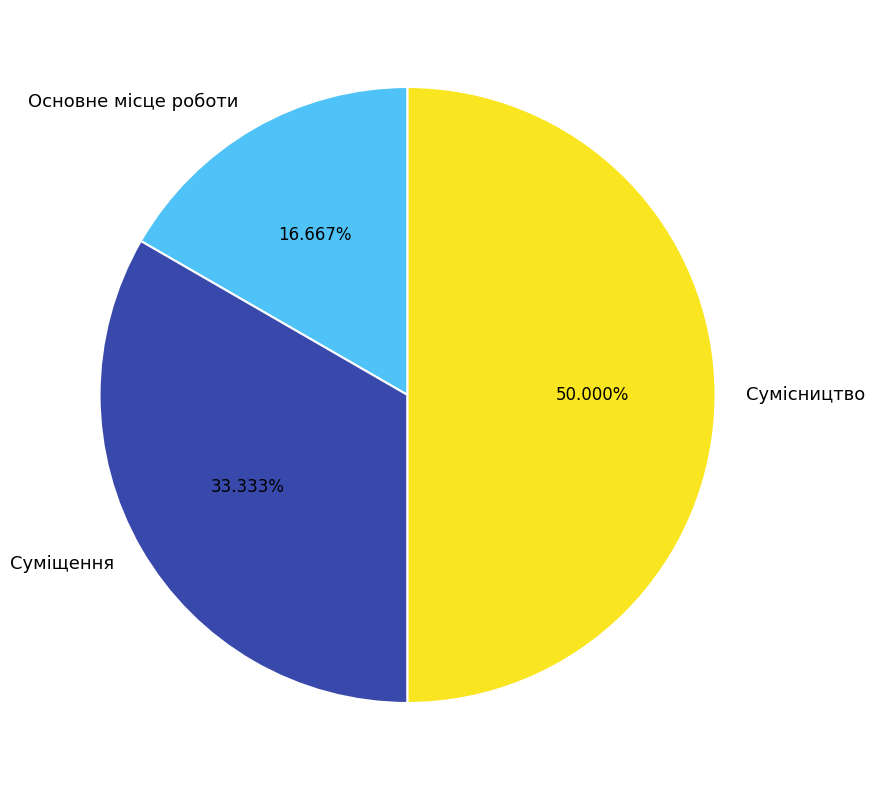

What is the total percentage of Сумісництво and Суміщення?

83.3%